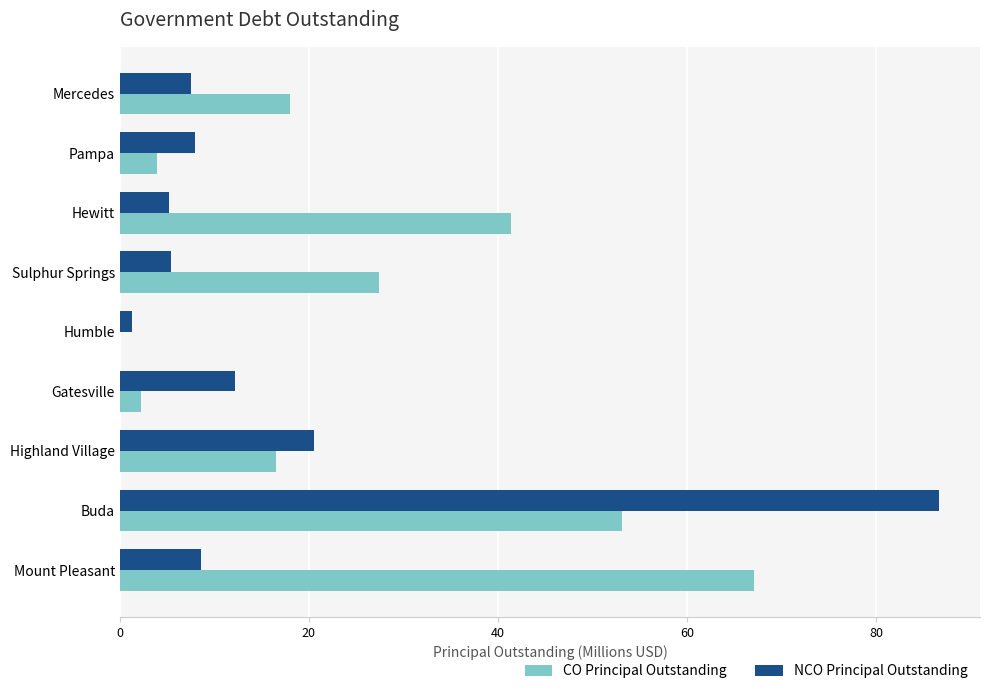

Is it true that CO Principal Outstanding equals 27.4 at Sulphur Springs?

True